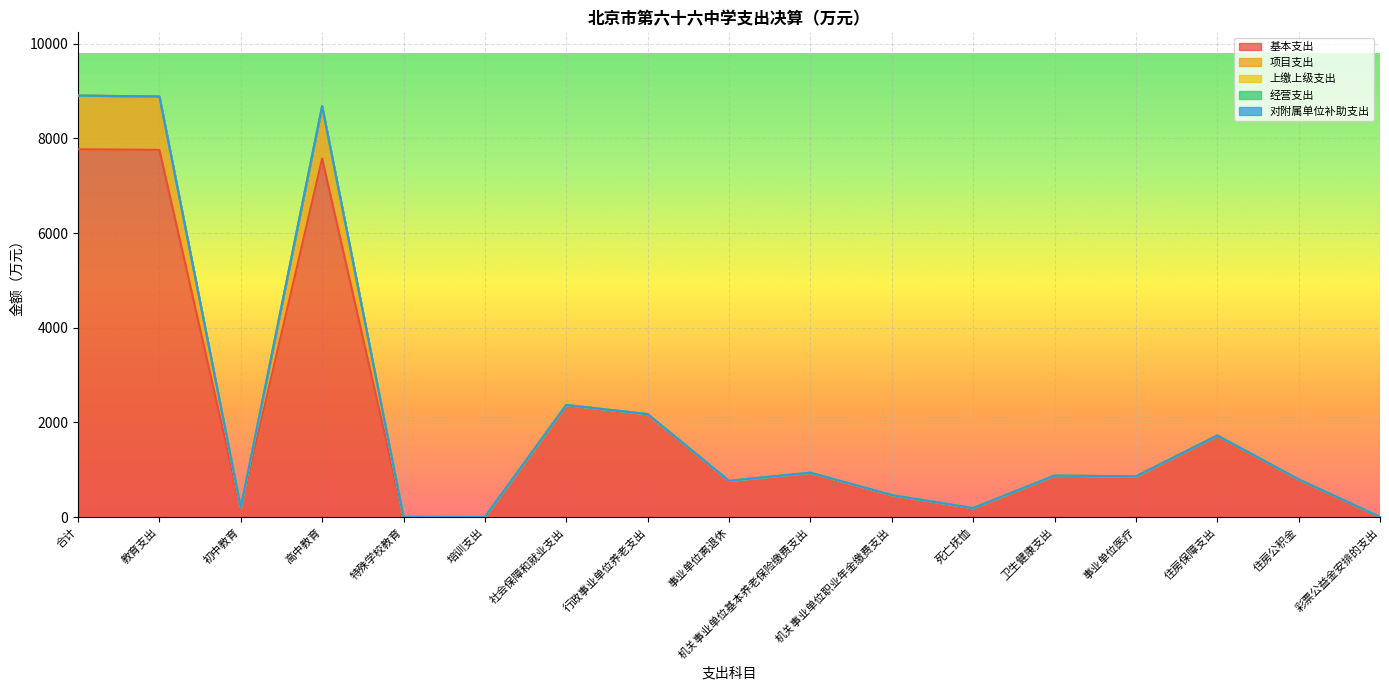

What position from the left is 事业单位医疗?

14